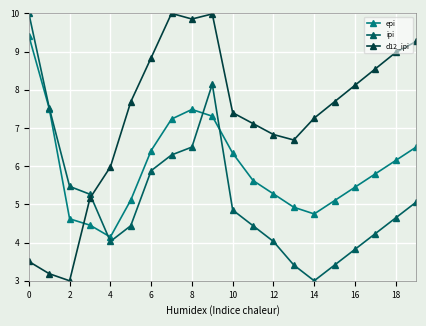

What is the average value of the d12_ipi series?

7.3